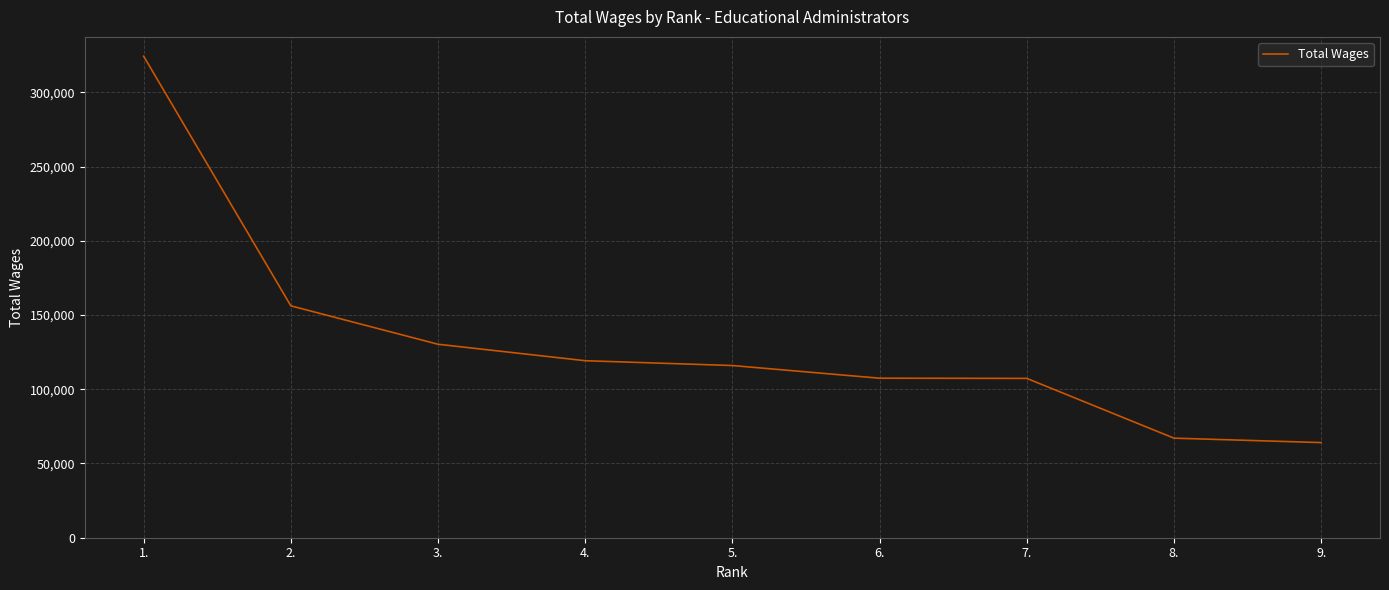

True or false: the data shows 67059 at 8..

True